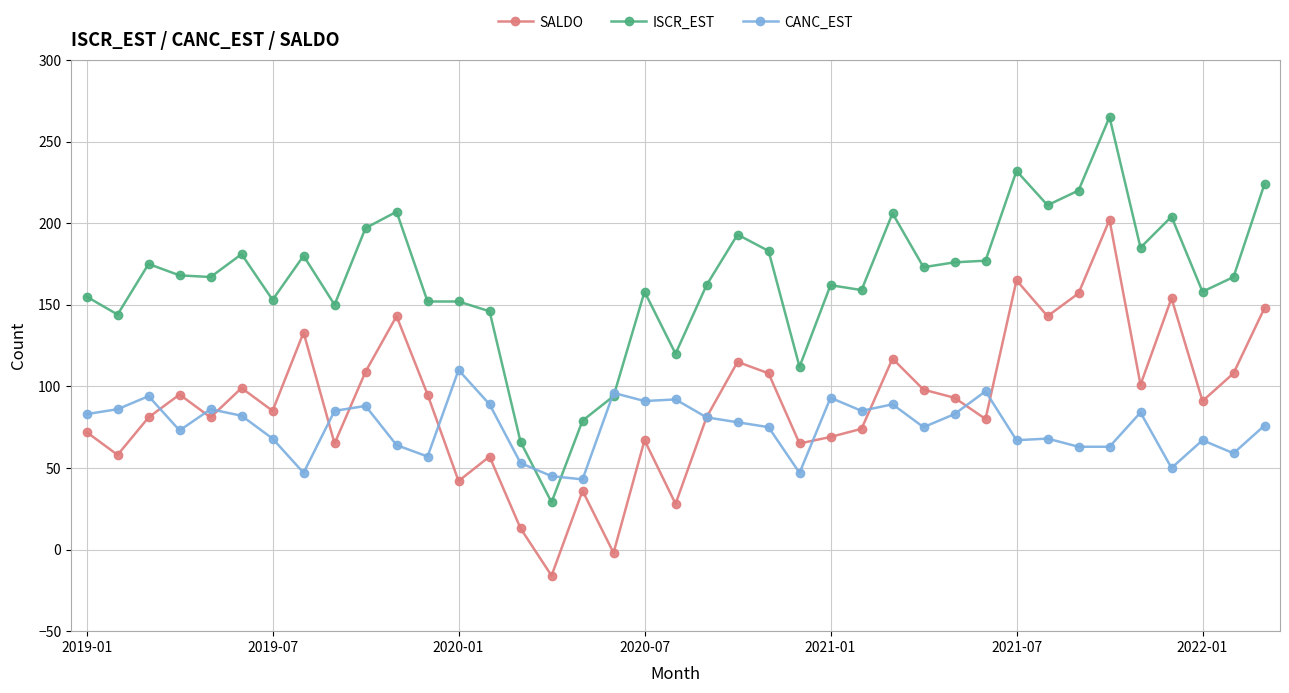

Which series has the largest range (max minus min)?

ISCR_EST